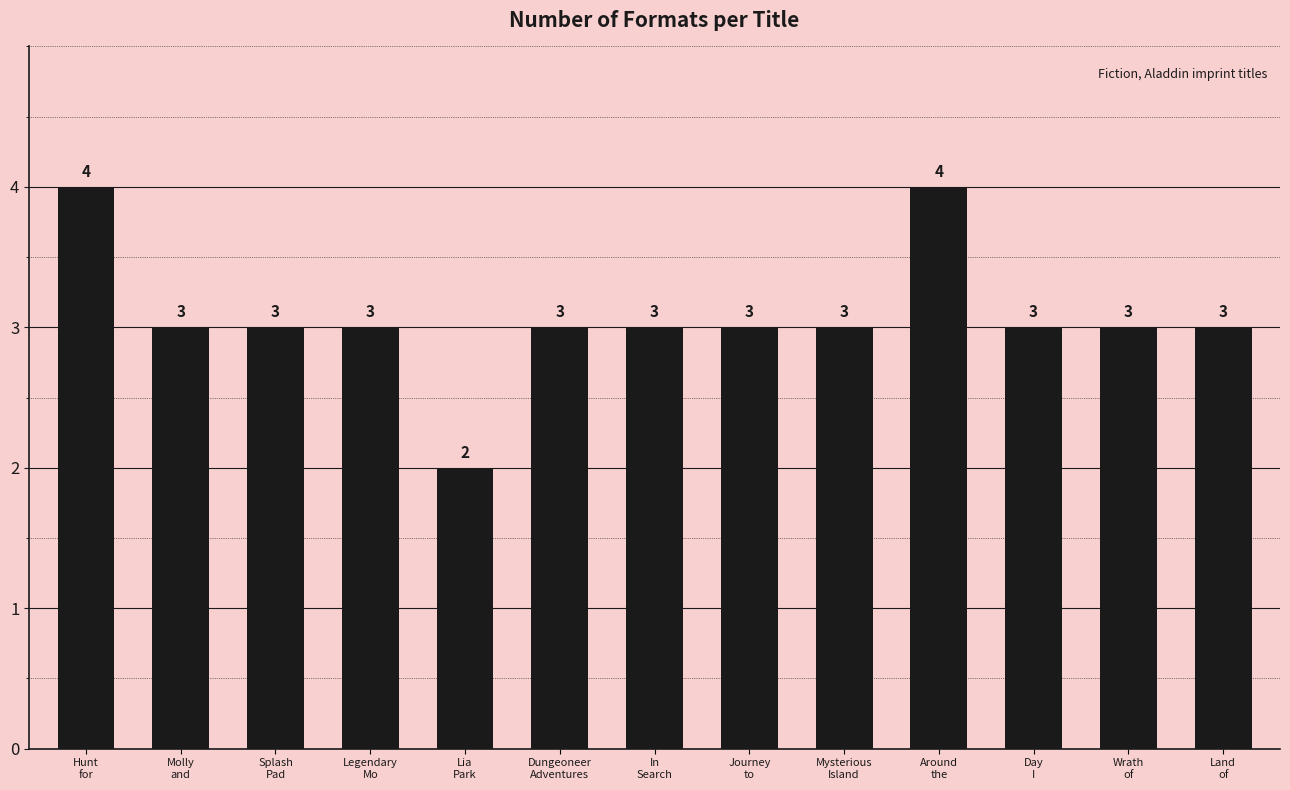

What is the difference between the maximum and minimum values?

2